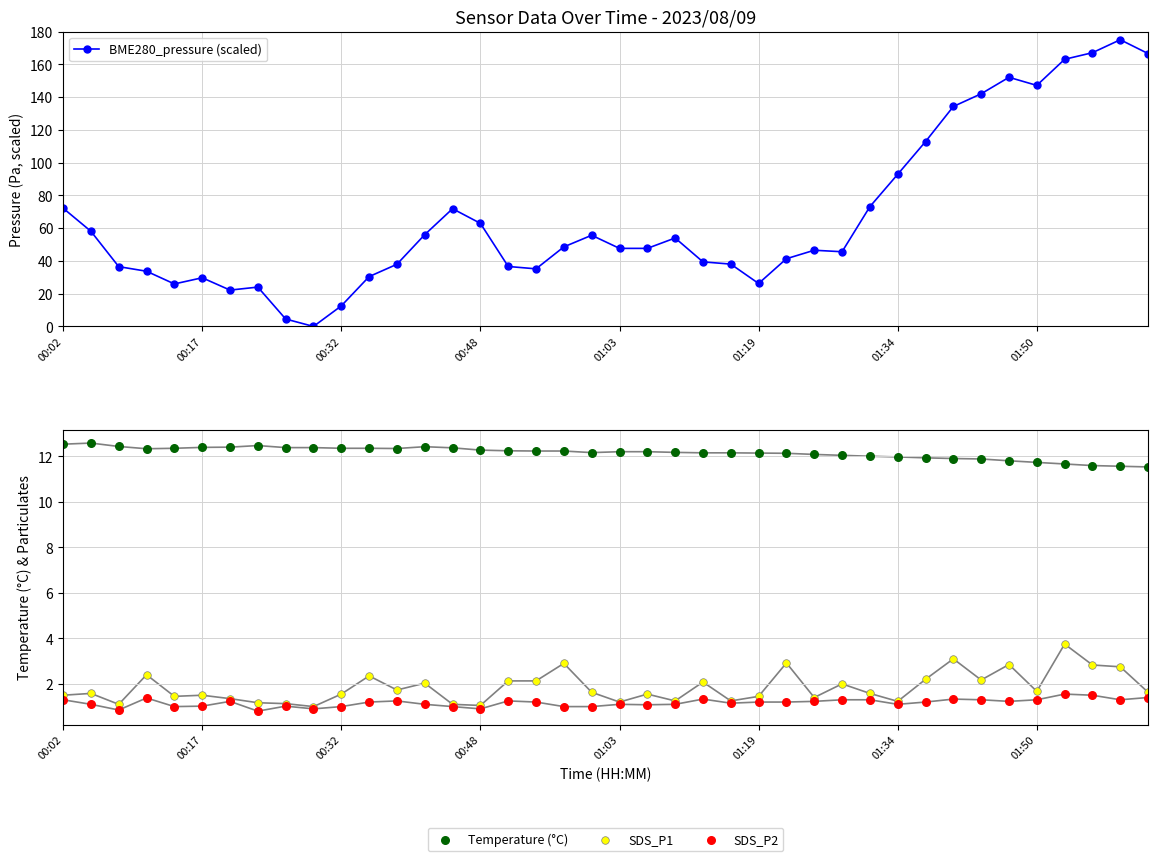

What are all the series names shown in the legend?

BME280_pressure (scaled), Temperature (°C), SDS_P1, SDS_P2